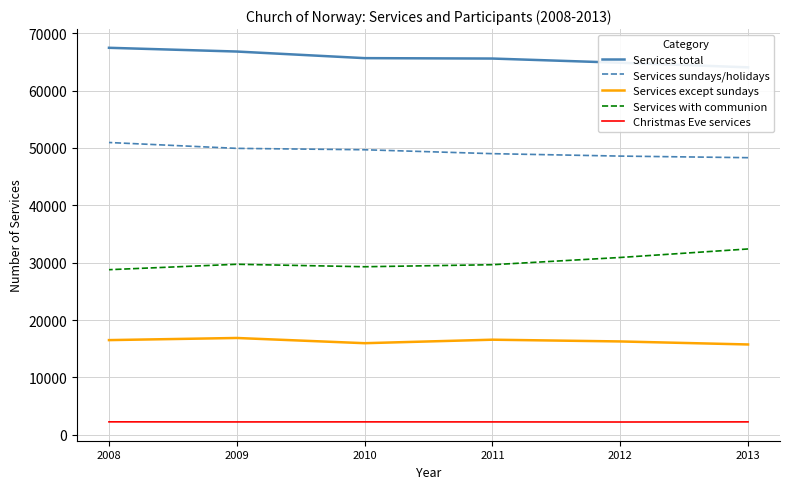

What are all the series names shown in the legend?

Services total, Services sundays/holidays, Services except sundays, Services with communion, Christmas Eve services